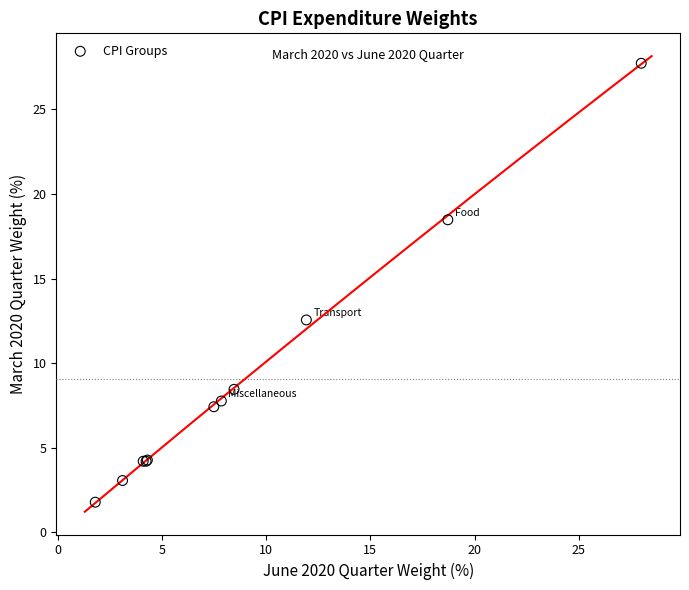

What Y value in the scatter plot is closest to 14?

12.6